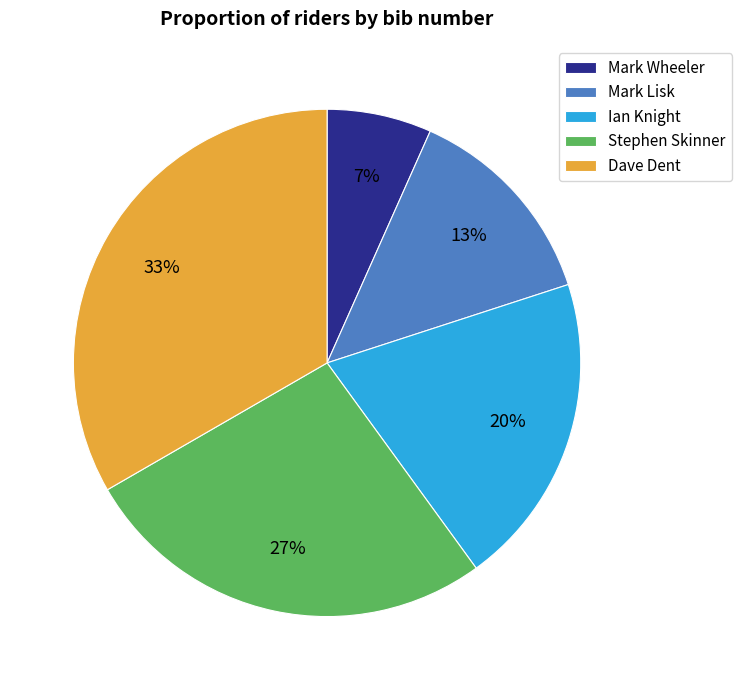

Is the sum of Dave Dent and Stephen Skinner greater than half?

Yes